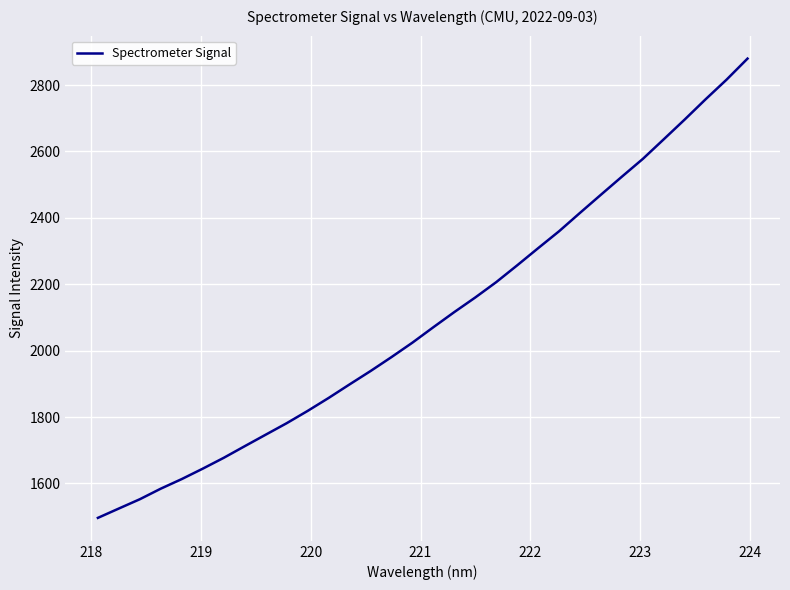

What is the average value?

2097.0